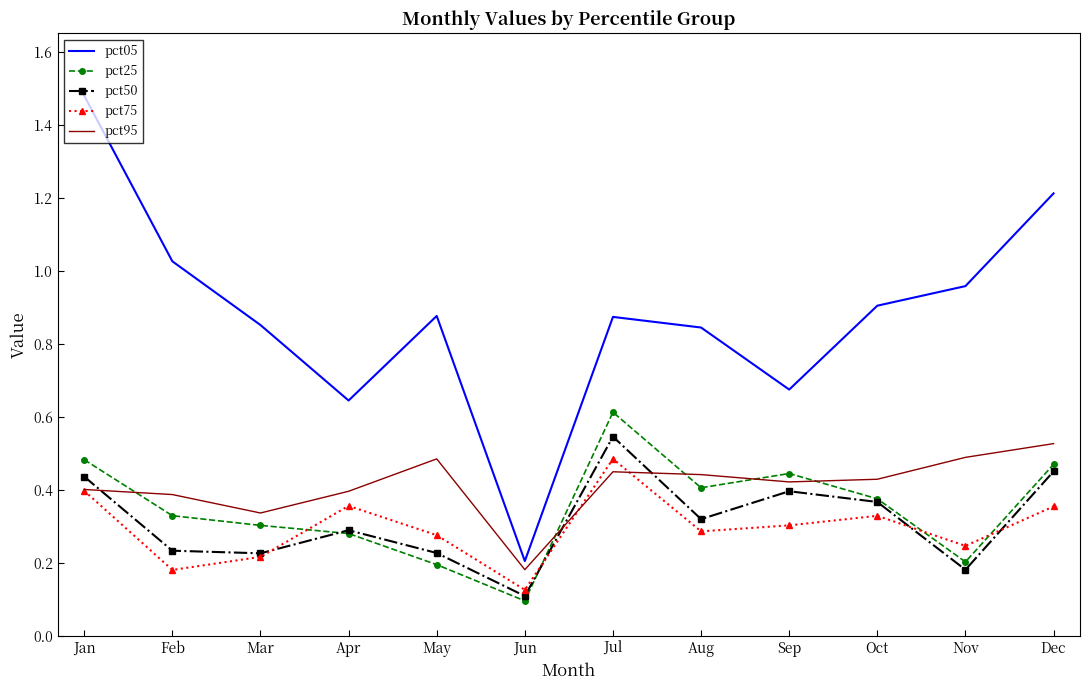

Is it true that pct75 equals 0.5 at Dec?

False